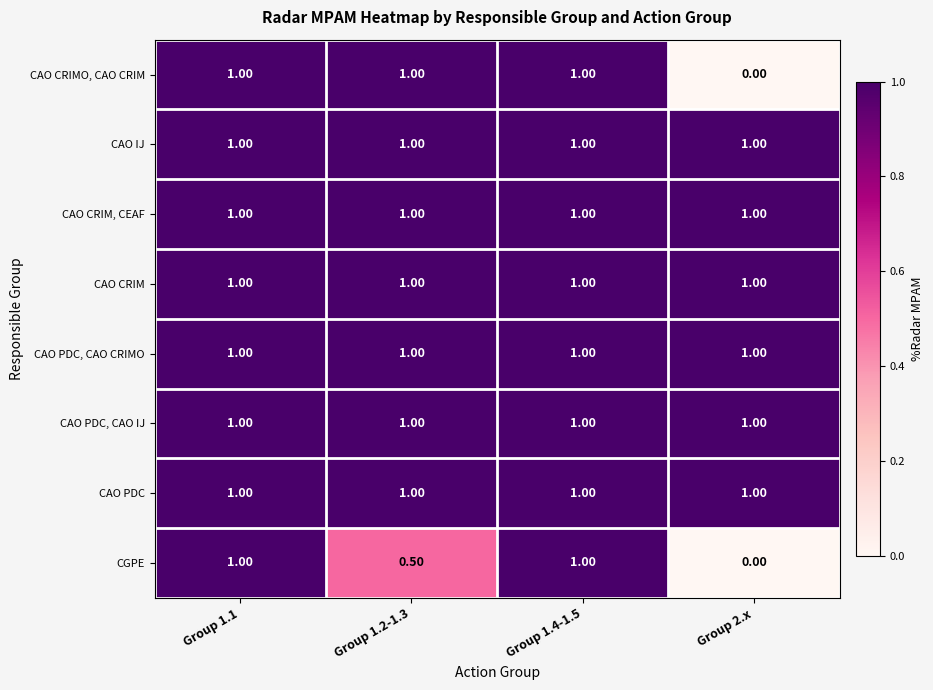

What is the average value of the CAO PDC series?

1.0